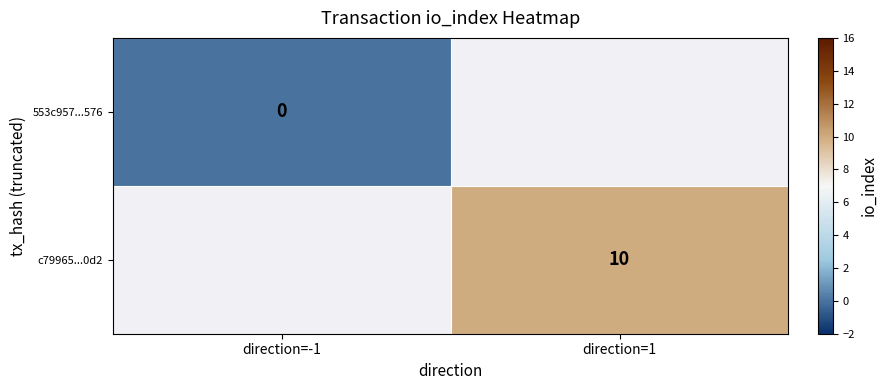

The value of c79965...0d2 at direction=1 is 10. True or false?

True